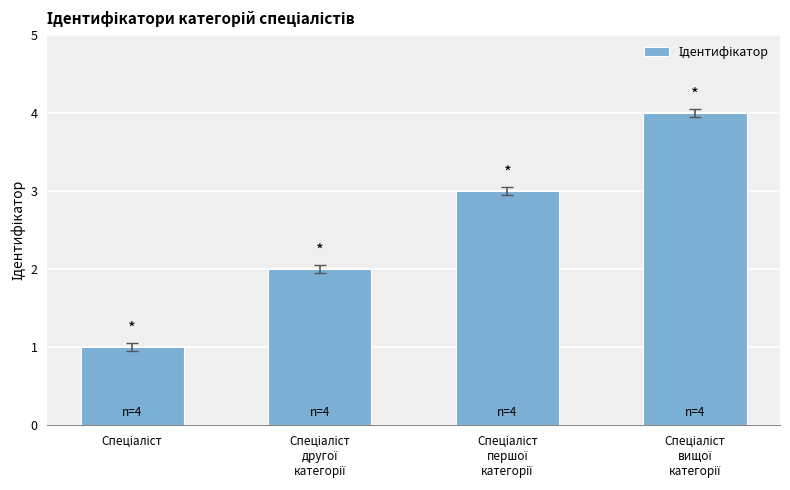

What is the sum of all values?

10